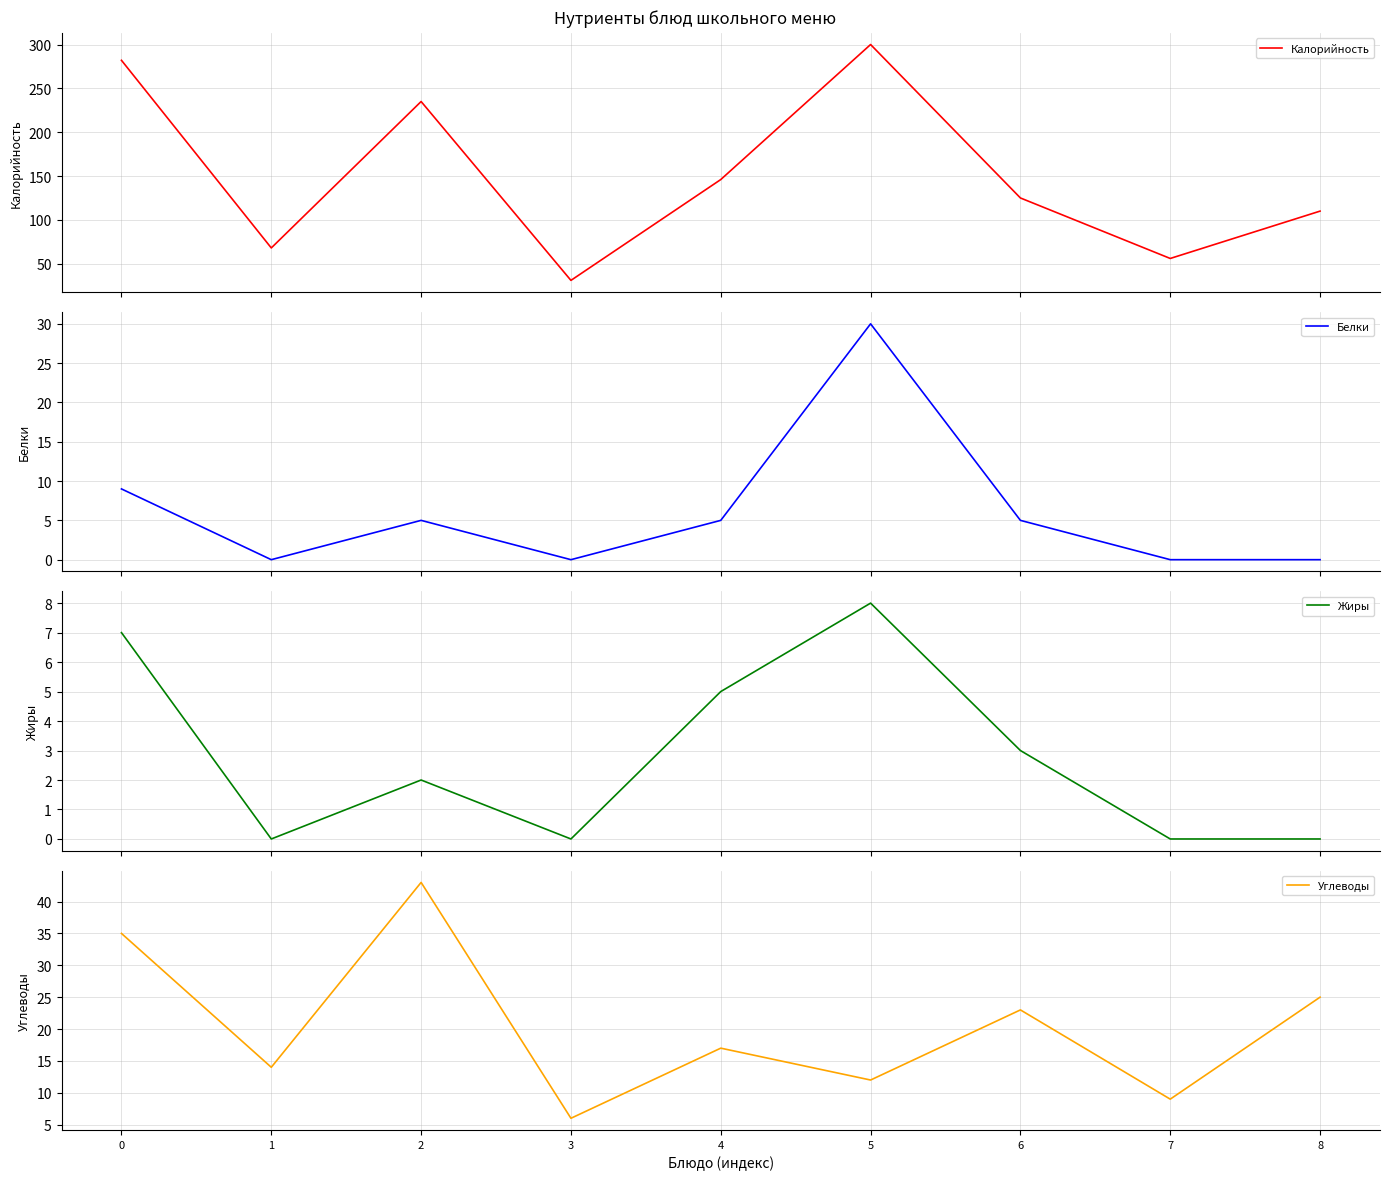

At which label does Жиры reach its minimum?

1